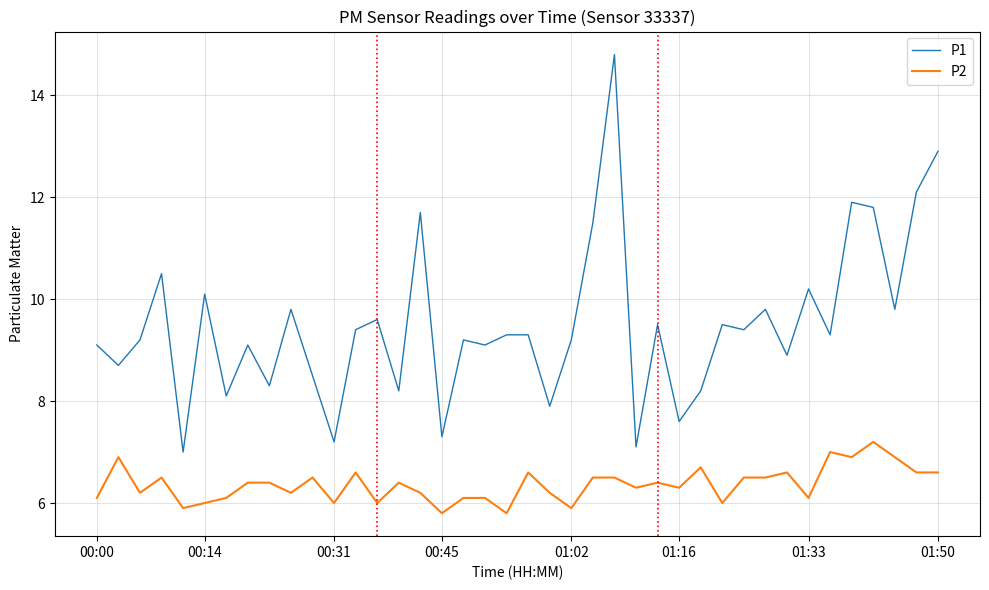

Which series has the largest range (max minus min)?

P1